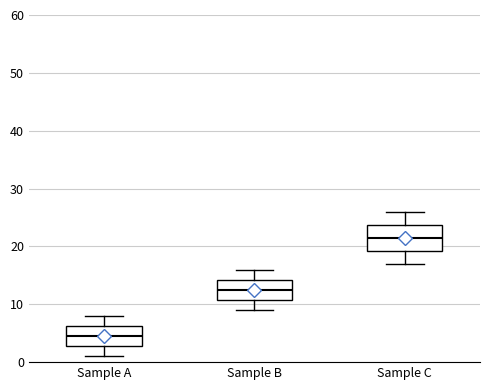

Which box's median line is the lowest?

Sample A